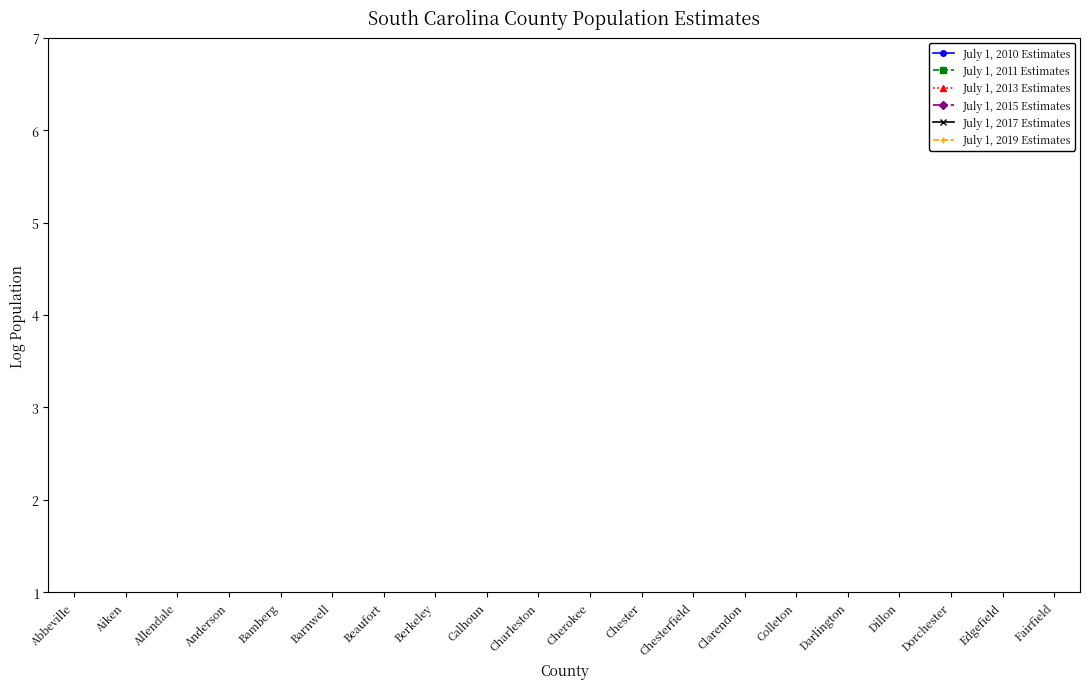

How many distinct data groups are displayed?

6